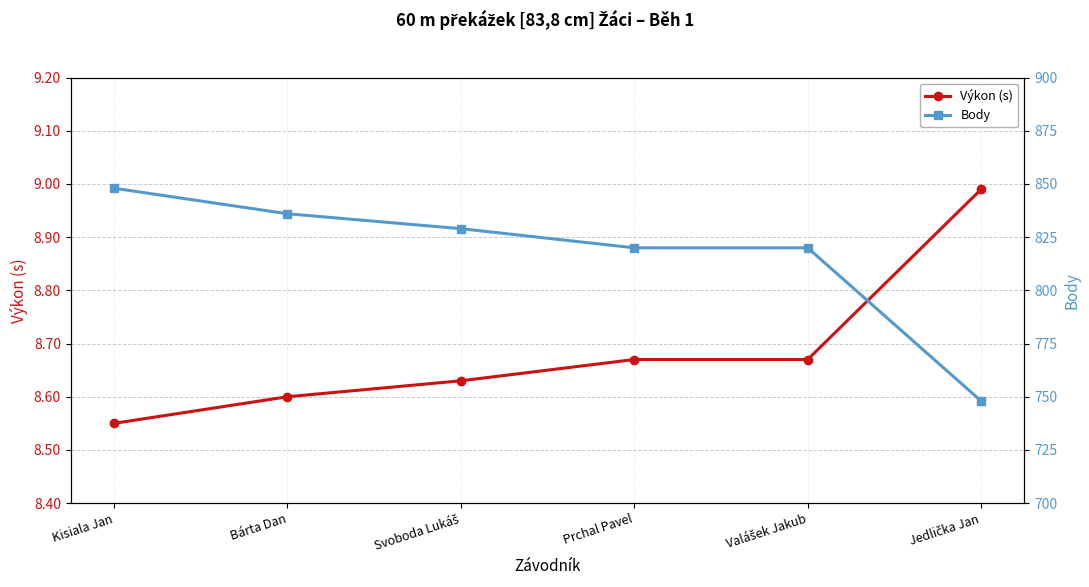

True or false: Výkon (s) has more than 1 points higher than both neighbors.

False